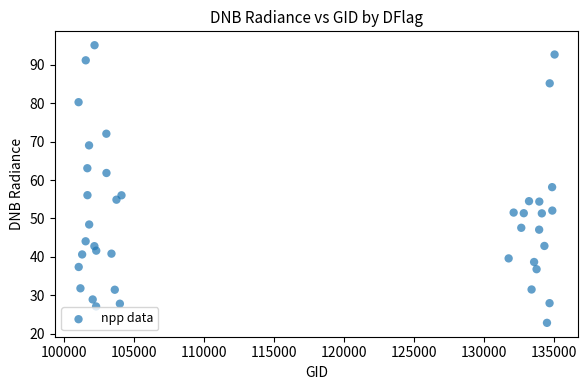

What is the range of X values (max minus min)?

33996.0